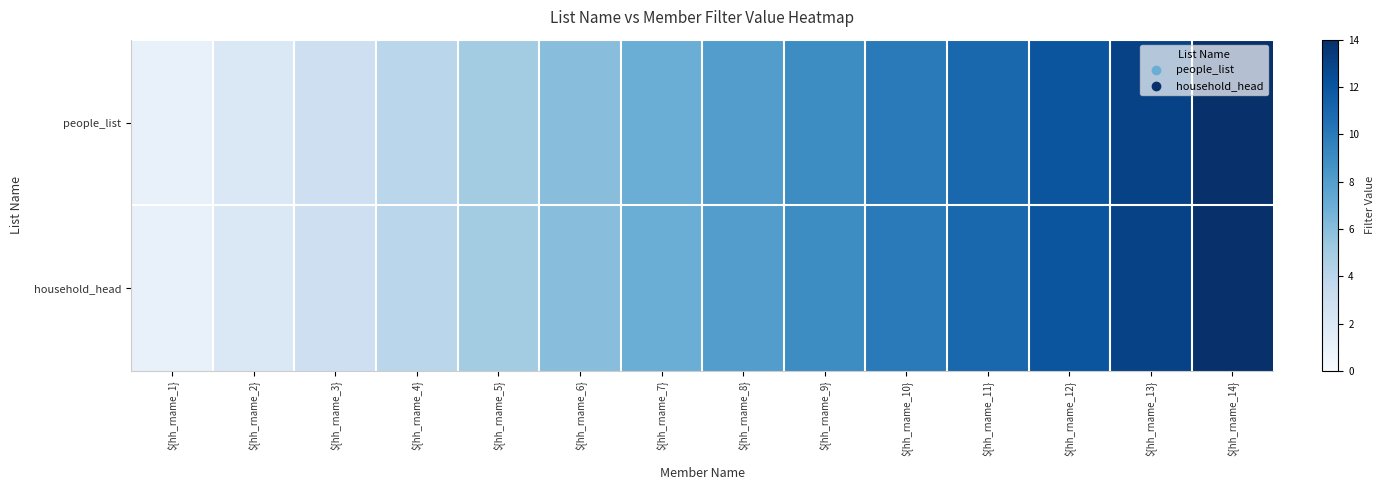

What is the total value across all series at ${hh_rname_3}?

6